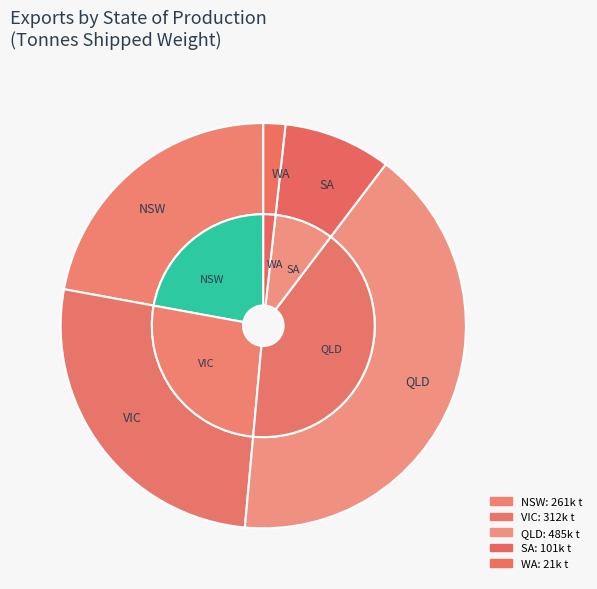

To the nearest percent, what is the average slice percentage?

20%